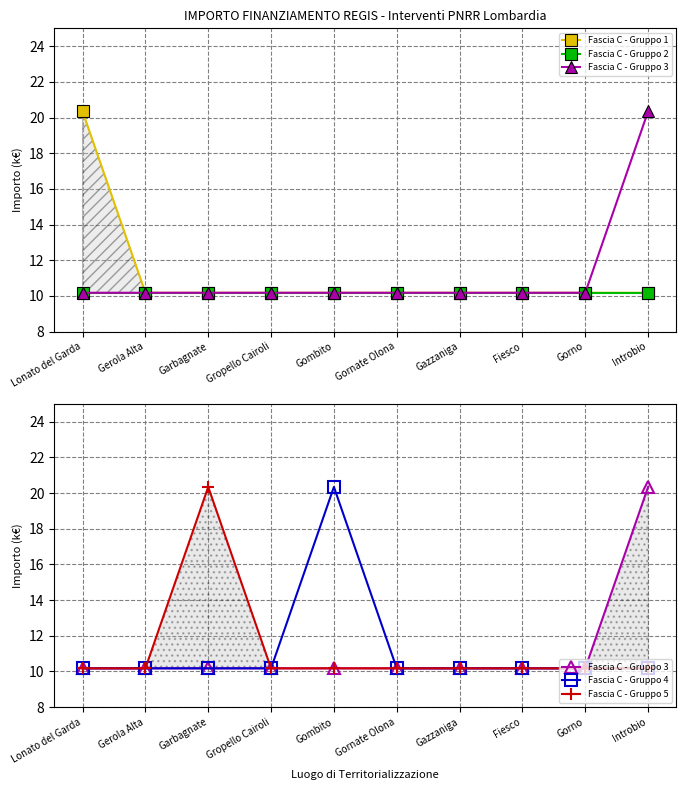

What position from the right is Lonato del Garda?

10